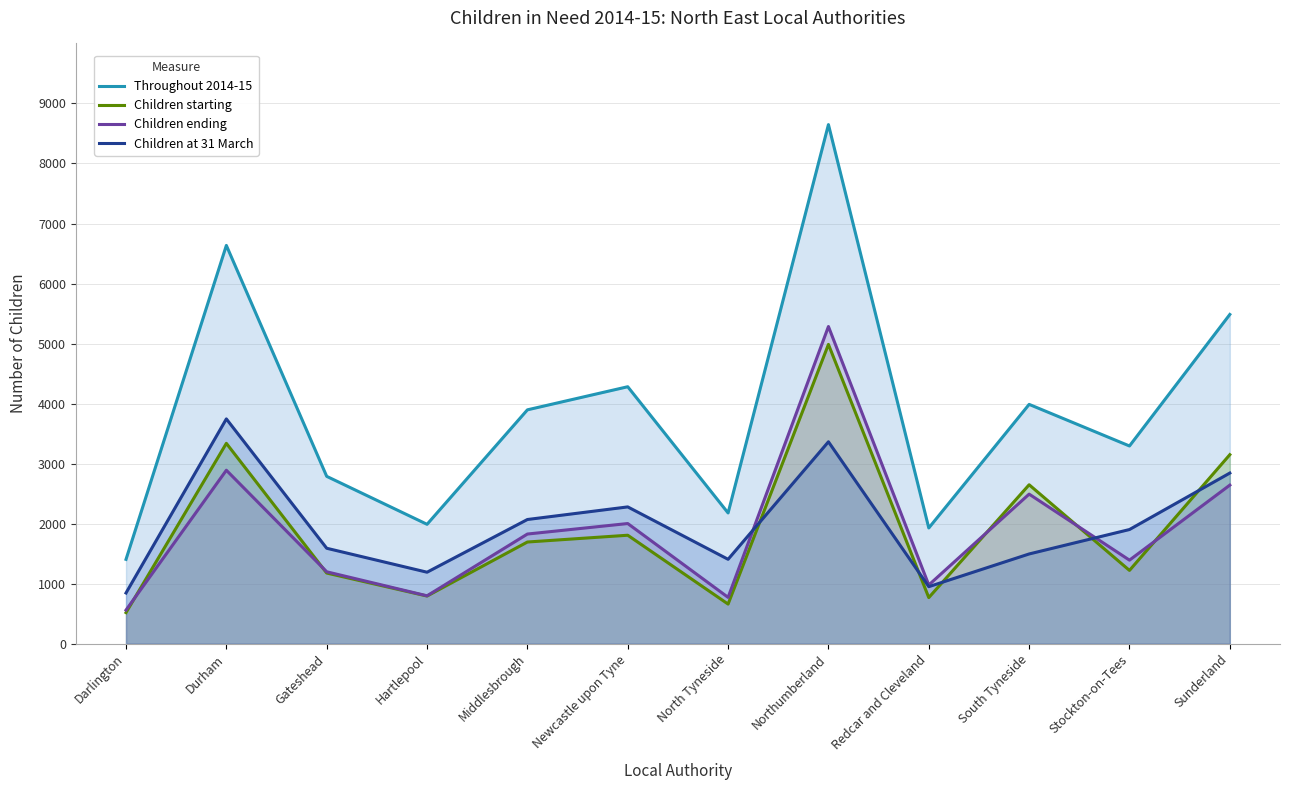

What value does the Children starting series have at Redcar and Cleveland?

768